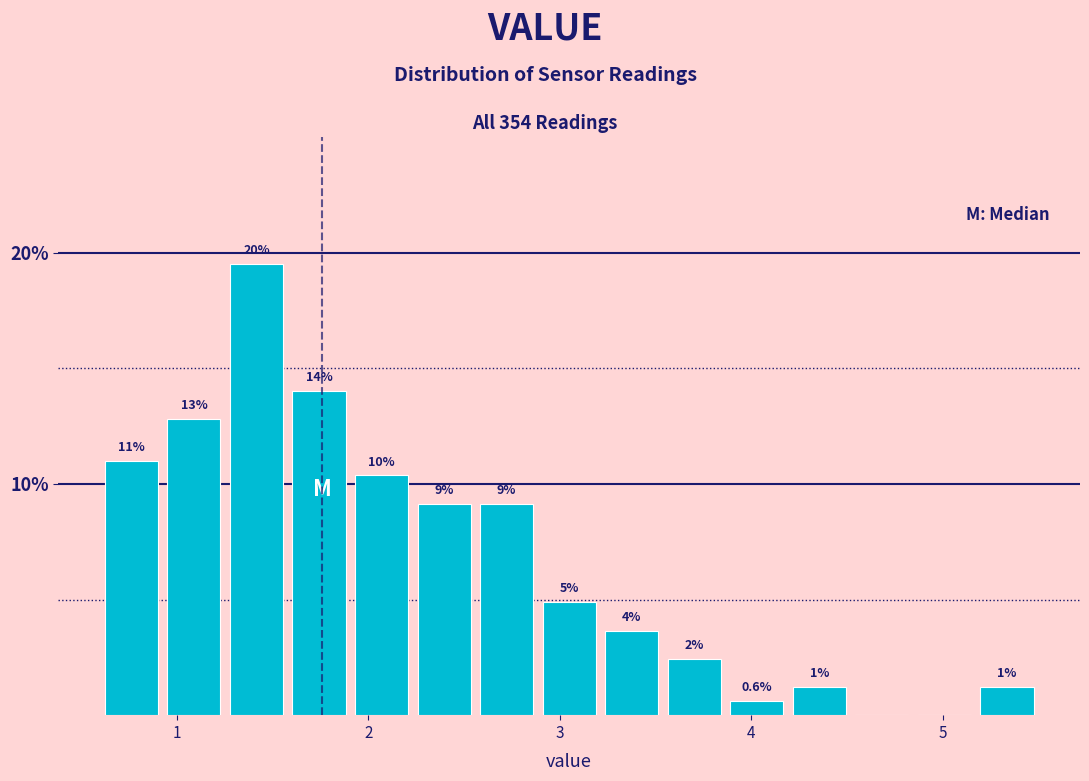

Read against the x-axis, roughly where is the centre of the tallest bar?

1.4